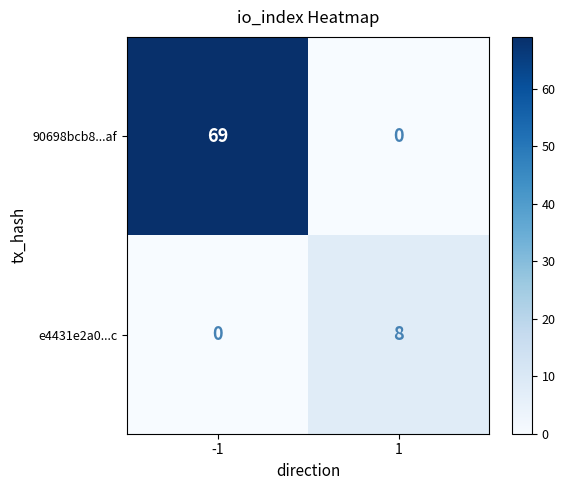

Rank the series by their maximum value, from lowest to highest.

e4431e2a0...c, 90698bcb8...af